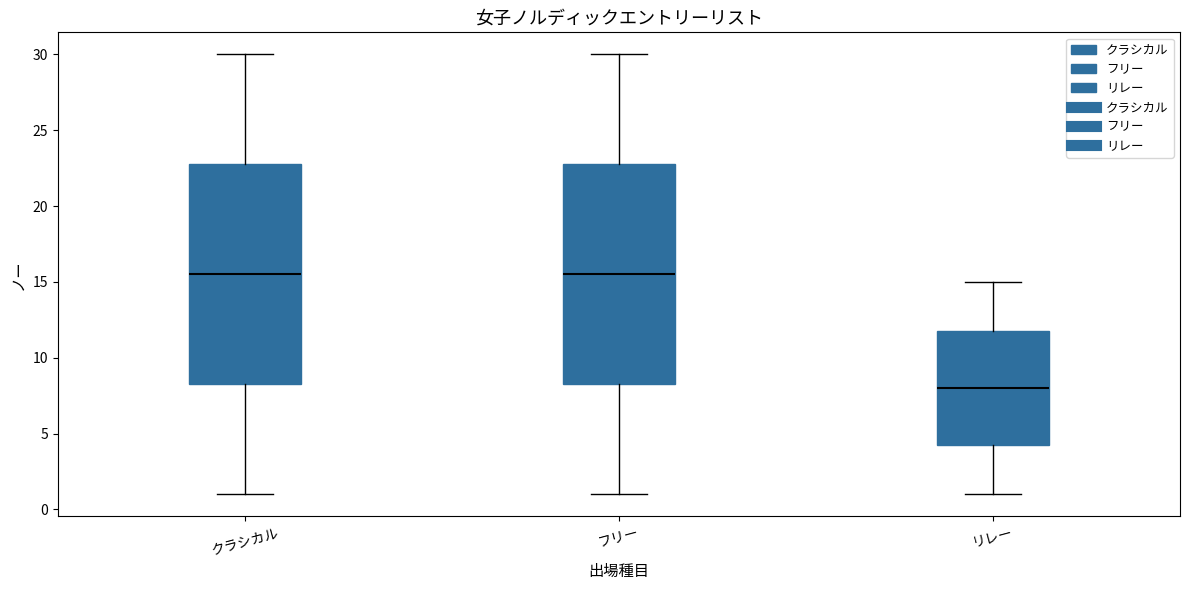

Where does the median line of the box for フリー sit on the y-axis? The values are not printed on the chart, so give them approximately, as read against the axis.

15.5